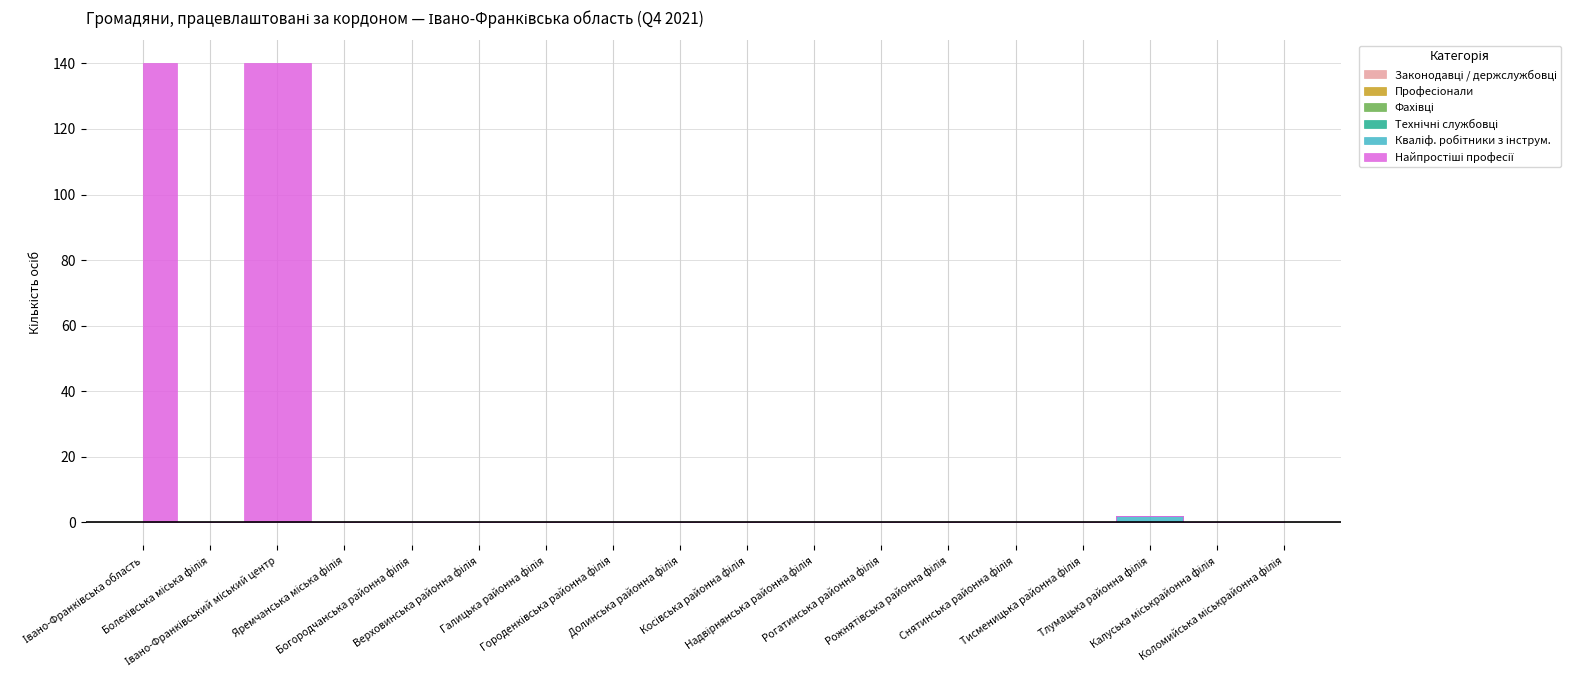

True or false: Технічні службовці has more than 0 interior local peaks.

False